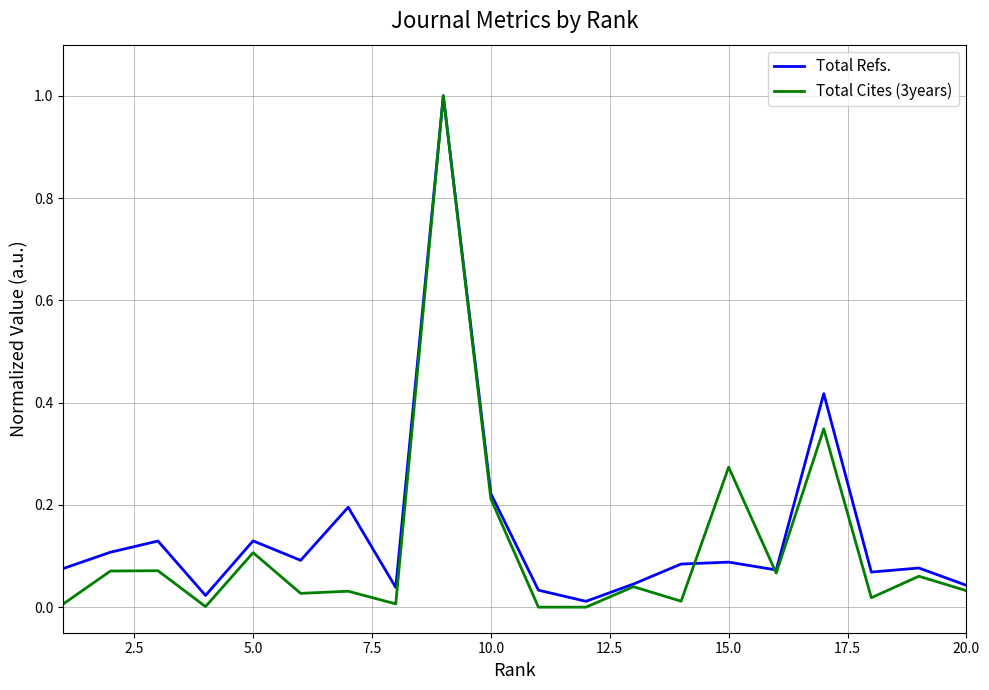

What is the highest value of the Total Refs. series?

1.0